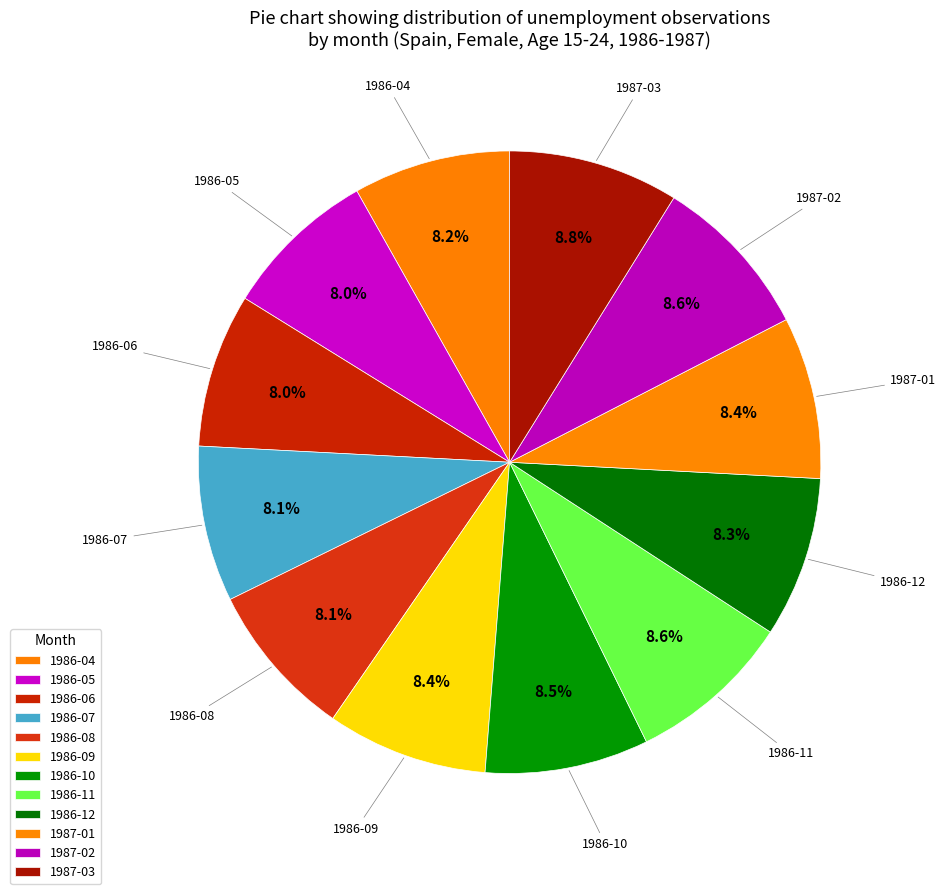

To the nearest percent, what percentage of the pie is 1987-02?

9%